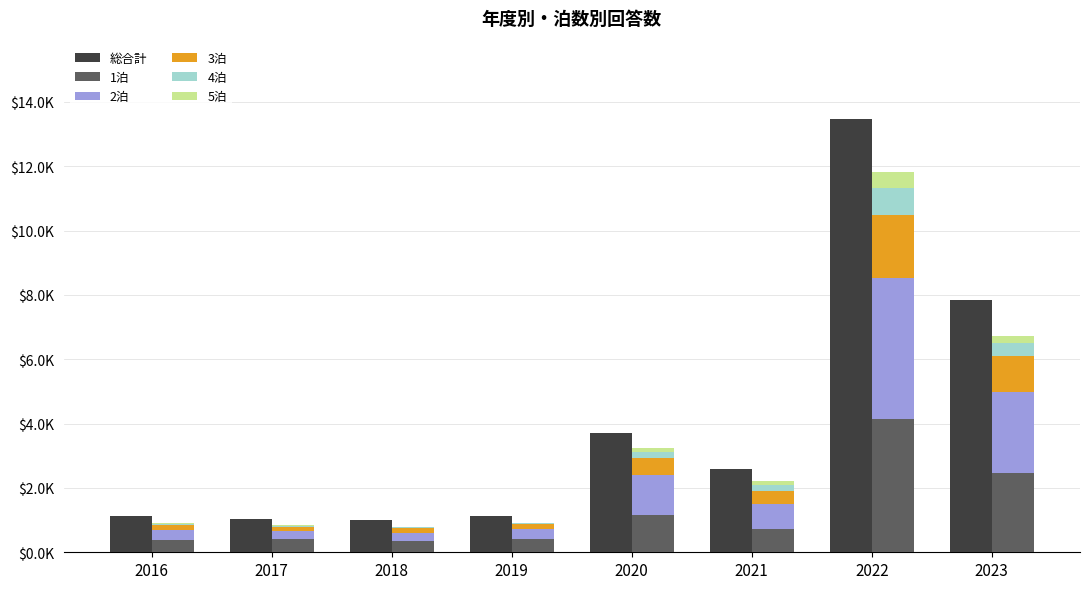

At which label does 3泊 reach its minimum?

2017